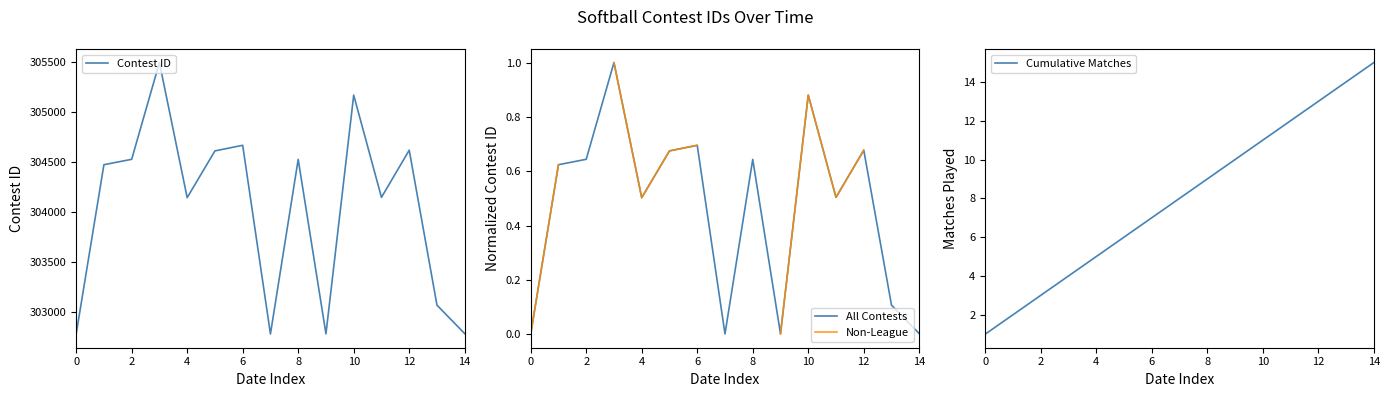

The value of All Contests at 14 is 0.0. True or false?

True